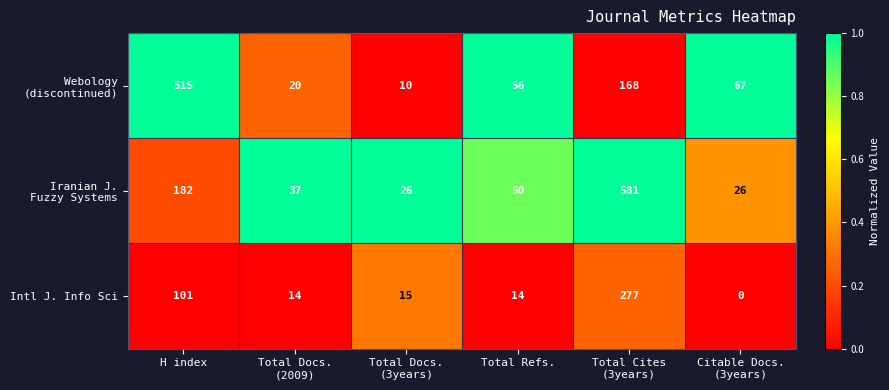

What is the spread (max minus min) of values at Total Docs.
(2009)?

23